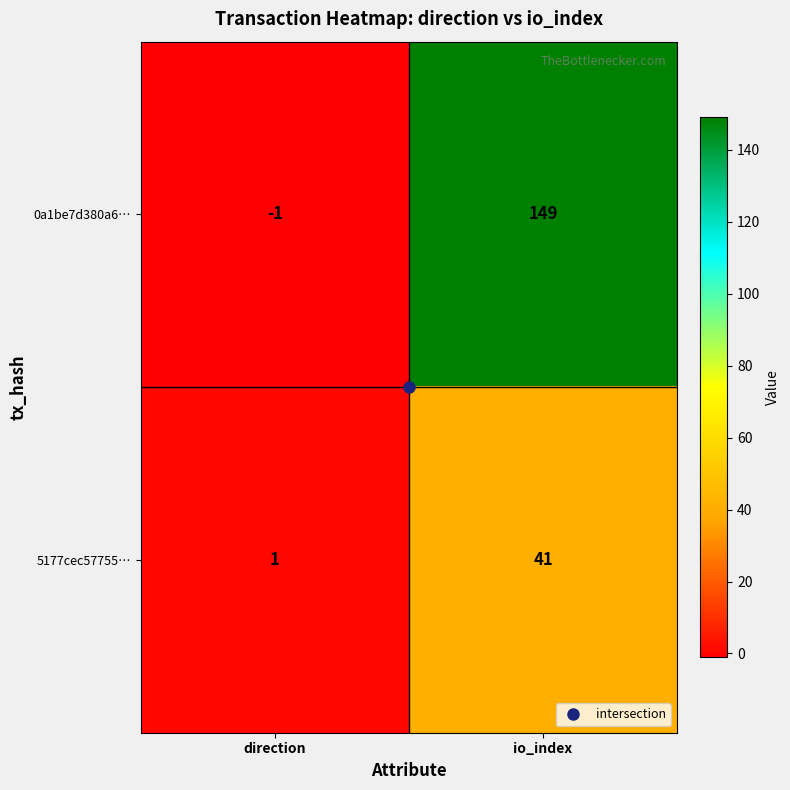

Which series has the largest total across all categories?

0a1be7d380a6…